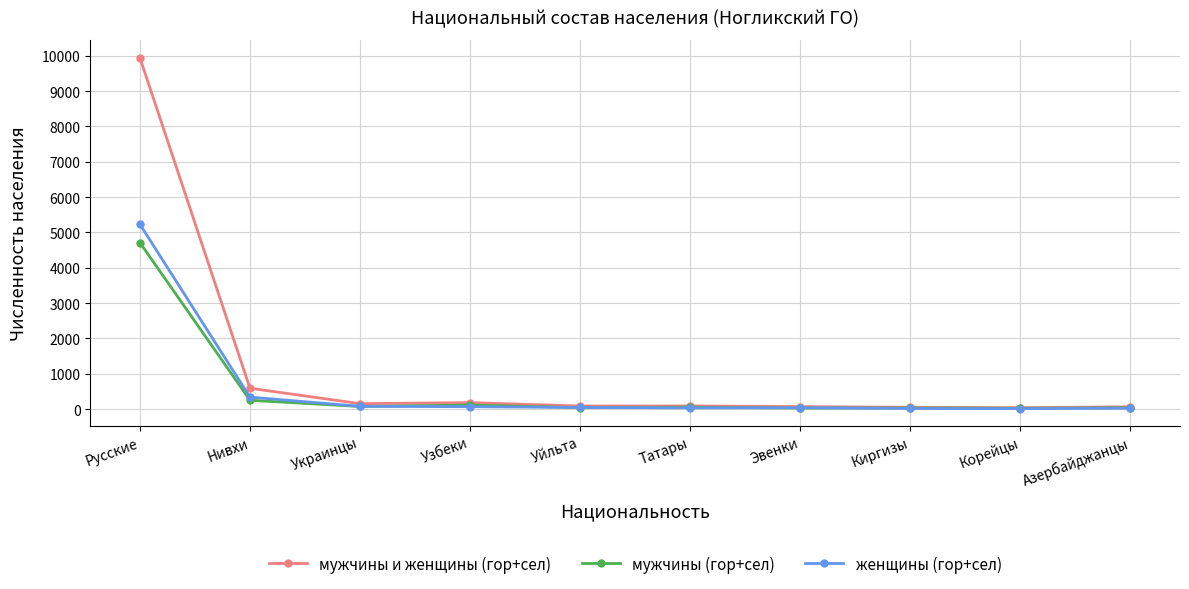

List the series in order of their peak value, lowest first.

мужчины (гор+сел), женщины (гор+сел), мужчины и женщины (гор+сел)